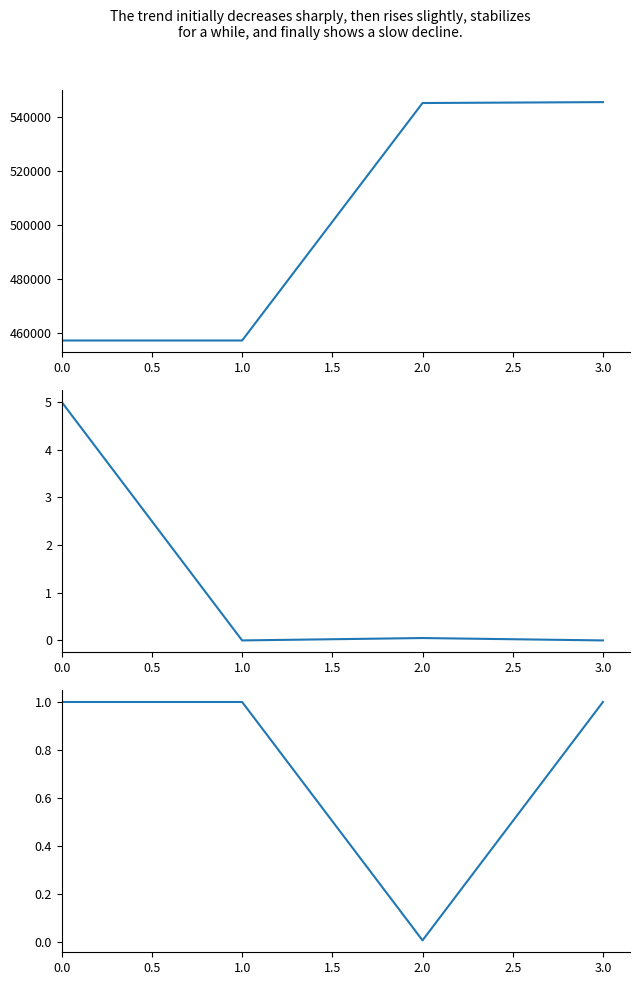

The value of Height at 1.0 is 197311.6. True or false?

False